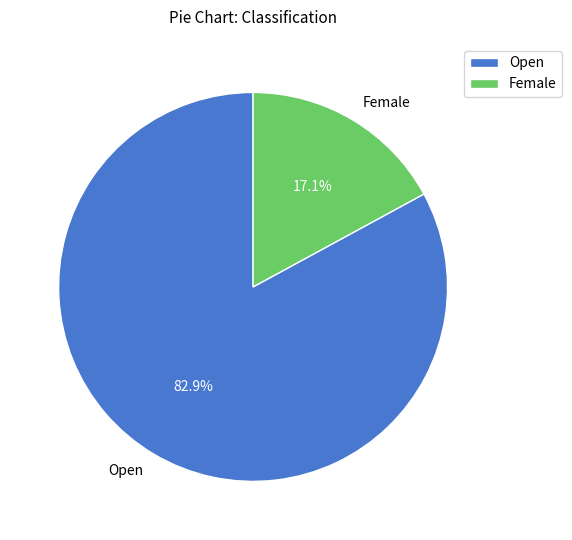

Which slice is the largest?

Open